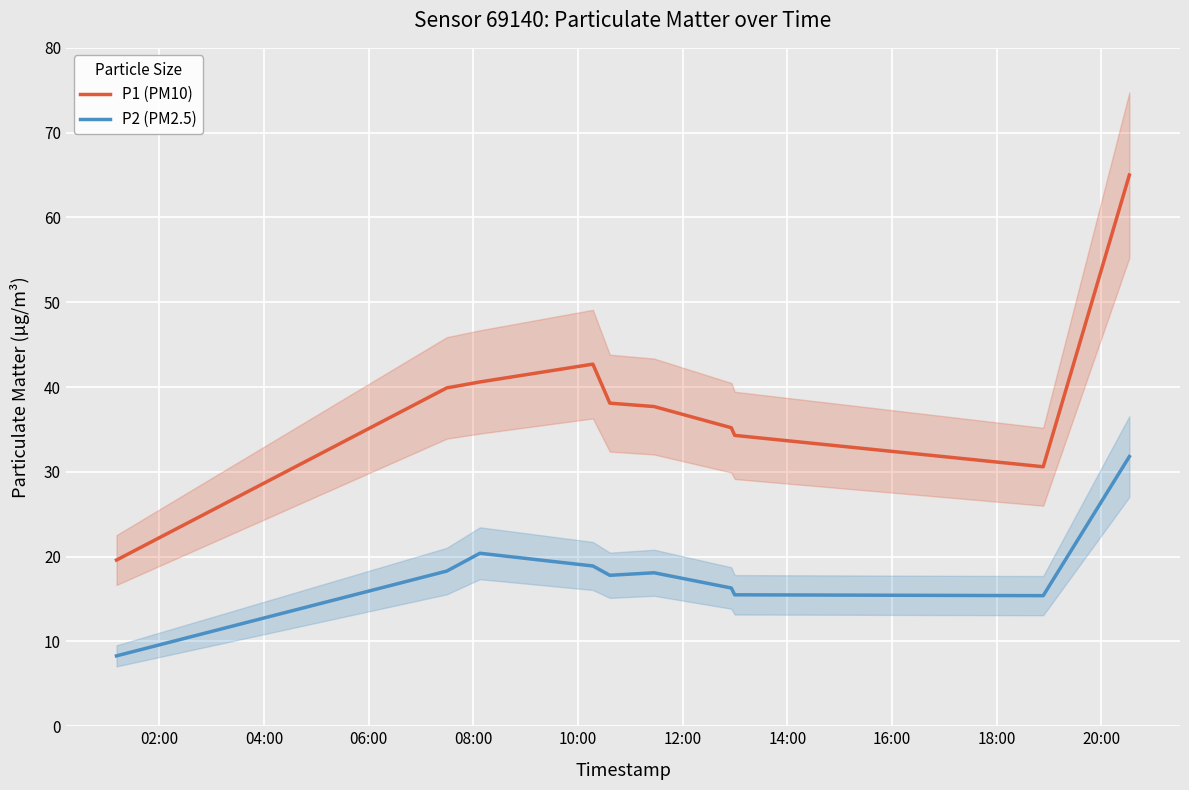

True or false: P1 (PM10) and P2 (PM2.5) intersect in this chart.

False